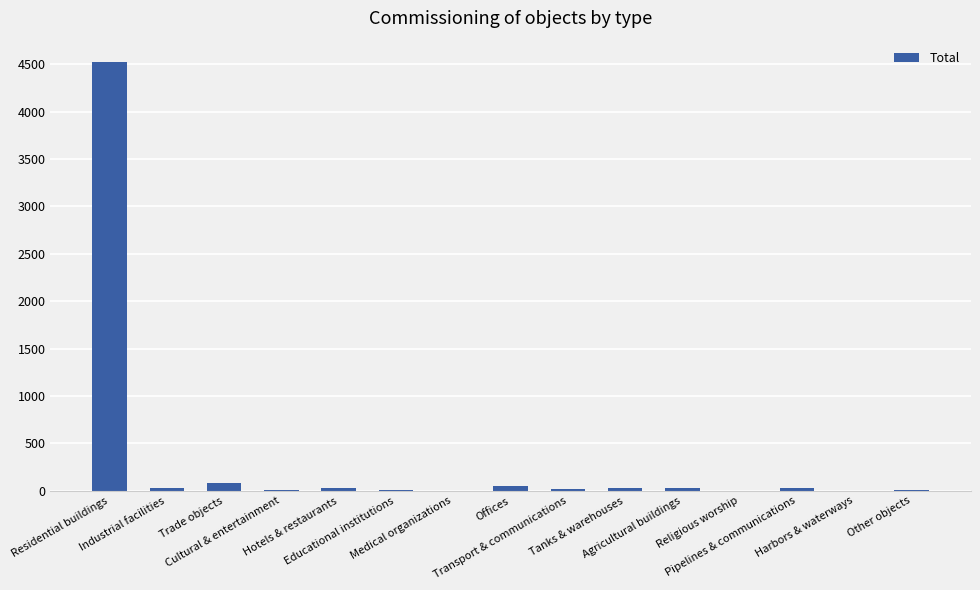

What is the sum of all values?

4843